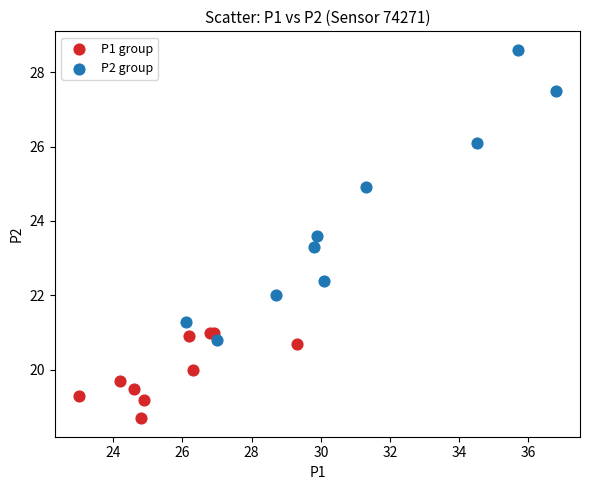

Which series reaches the minimum Y coordinate?

P1 group